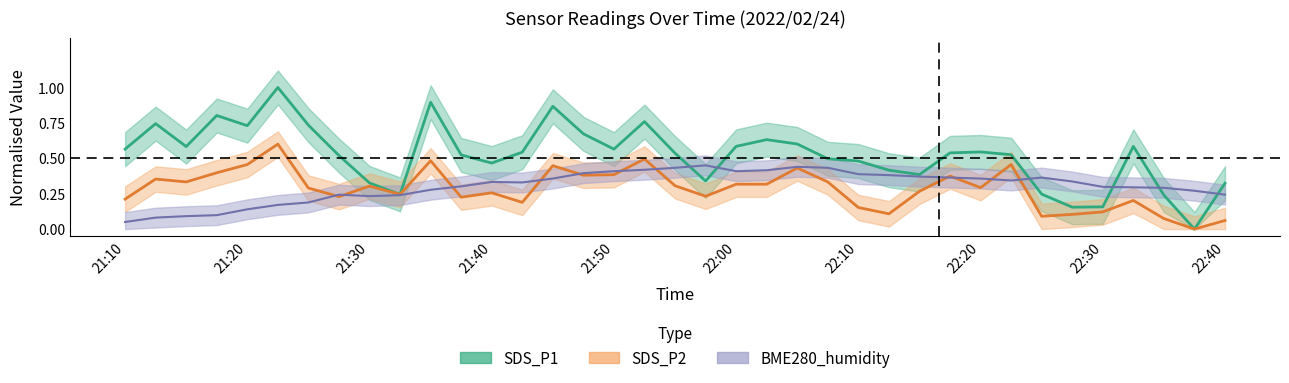

Reading right to left, extract all data points from this chart.

SDS_P1: 22:40=0.3	22:37=0.0	22:35=0.2	22:32=0.6	22:30=0.2	22:27=0.2	22:25=0.2	22:22=0.5	22:20=0.5	22:17=0.5	22:15=0.4	22:12=0.4	22:10=0.5	22:07=0.5	22:05=0.6	22:02=0.6	22:00=0.6	21:57=0.3	21:55=0.5	21:52=0.8	21:50=0.6	21:47=0.7	21:45=0.9	21:42=0.5	21:40=0.5	21:37=0.5	21:35=0.9	21:32=0.2	21:30=0.3	21:27=0.5	21:25=0.7	21:22=1.0	21:20=0.7	21:17=0.8	21:15=0.6	21:12=0.7	21:10=0.6
SDS_P2: 22:40=0.1	22:37=0.0	22:35=0.1	22:32=0.2	22:30=0.1	22:27=0.1	22:25=0.1	22:22=0.5	22:20=0.3	22:17=0.4	22:15=0.3	22:12=0.1	22:10=0.2	22:07=0.3	22:05=0.4	22:02=0.3	22:00=0.3	21:57=0.2	21:55=0.3	21:52=0.5	21:50=0.4	21:47=0.4	21:45=0.4	21:42=0.2	21:40=0.3	21:37=0.2	21:35=0.5	21:32=0.2	21:30=0.3	21:27=0.2	21:25=0.3	21:22=0.6	21:20=0.5	21:17=0.4	21:15=0.3	21:12=0.4	21:10=0.2
BME280_humidity: 22:40=0.2	22:37=0.3	22:35=0.3	22:32=0.3	22:30=0.3	22:27=0.3	22:25=0.4	22:22=0.3	22:20=0.4	22:17=0.4	22:15=0.4	22:12=0.4	22:10=0.4	22:07=0.4	22:05=0.4	22:02=0.4	22:00=0.4	21:57=0.5	21:55=0.4	21:52=0.4	21:50=0.4	21:47=0.4	21:45=0.4	21:42=0.3	21:40=0.3	21:37=0.3	21:35=0.3	21:32=0.2	21:30=0.2	21:27=0.2	21:25=0.2	21:22=0.2	21:20=0.1	21:17=0.1	21:15=0.1	21:12=0.1	21:10=0.1